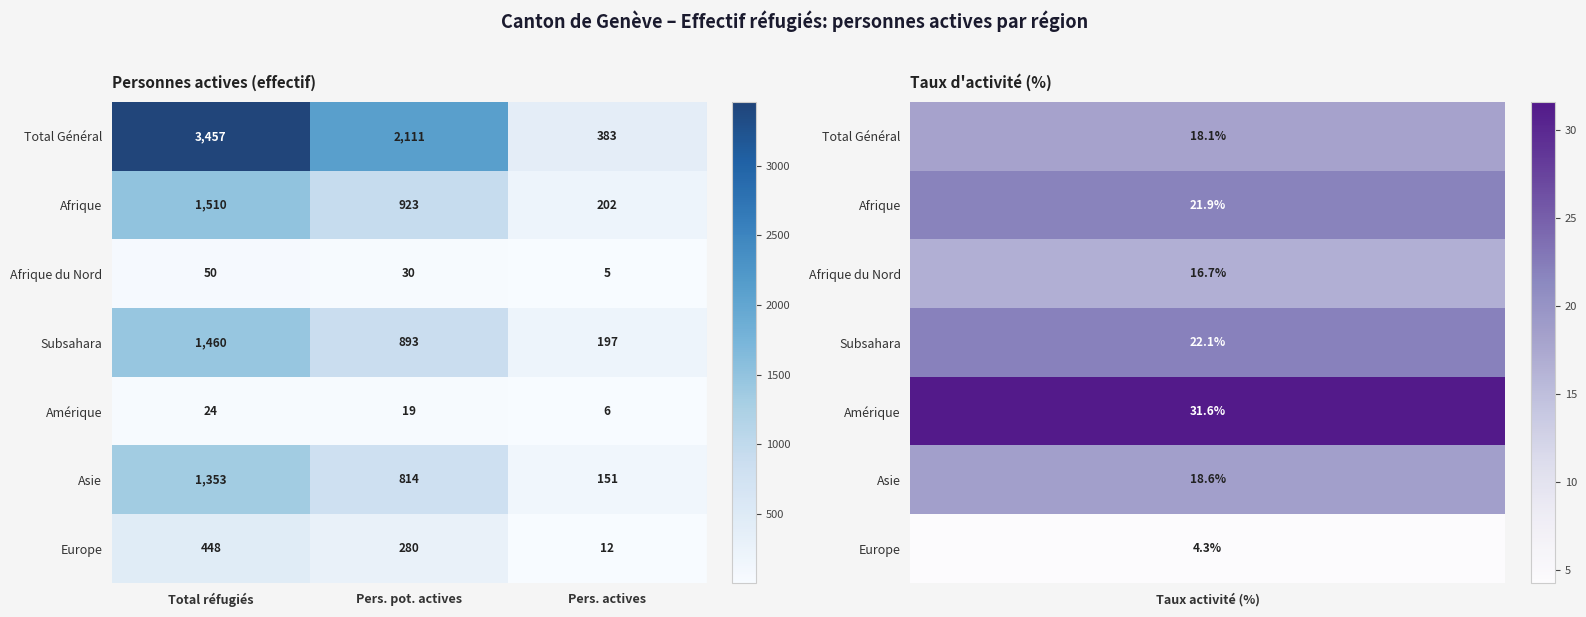

The Afrique du Nord series shows 7 at Pers. actives. True or false?

False